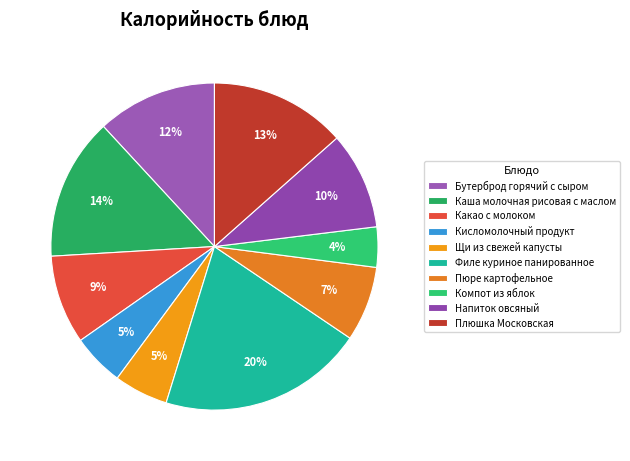

Rank the categories by value from lowest to highest.

Компот из яблок, Кисломолочный продукт, Щи из свежей капусты, Пюре картофельное, Какао с молоком, Напиток овсяный, Бутерброд горячий с сыром, Плюшка Московская, Каша молочная рисовая с маслом, Филе куриное панированное